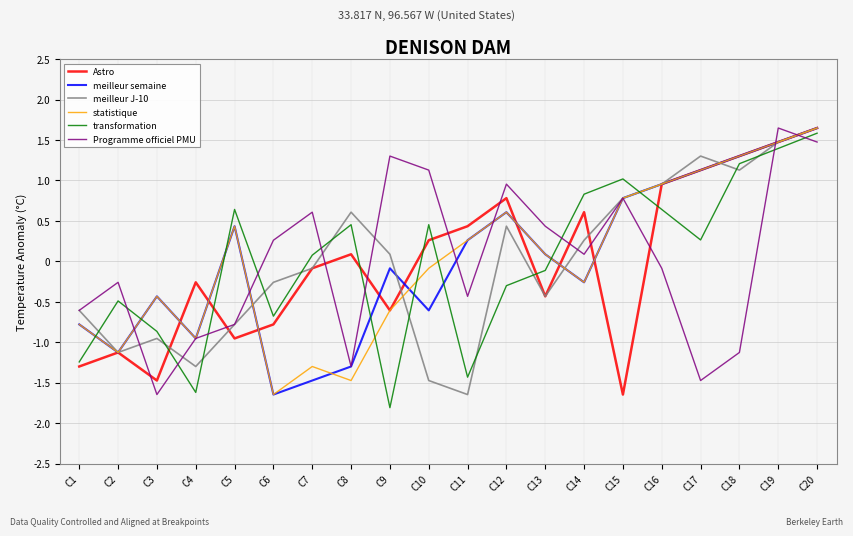

True or false: statistique and transformation intersect in this chart.

True